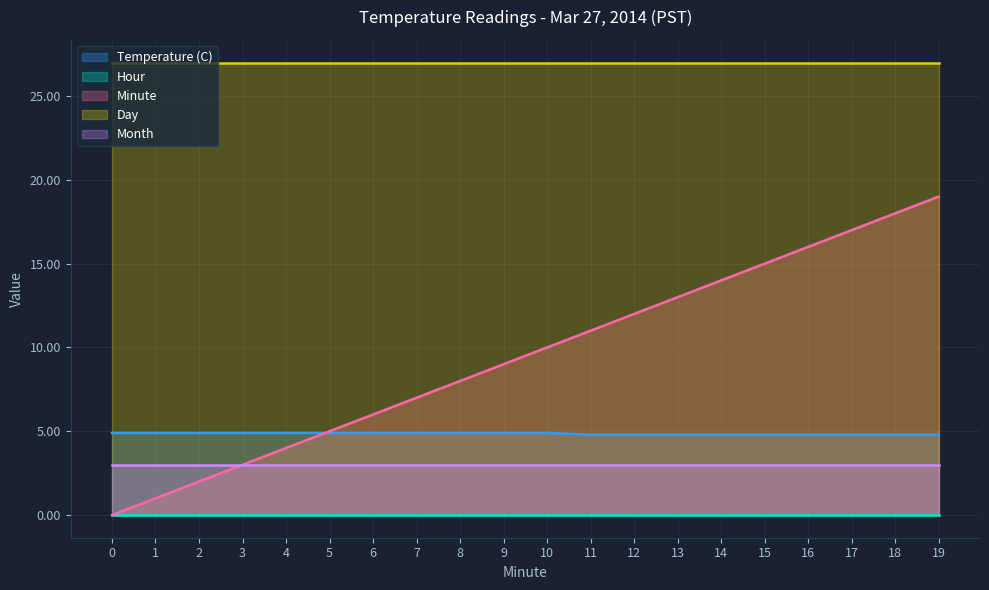

List the labels in order of Hour value, largest first.

0, 1, 2, 3, 4, 5, 6, 7, 8, 9, 10, 11, 12, 13, 14, 15, 16, 17, 18, 19